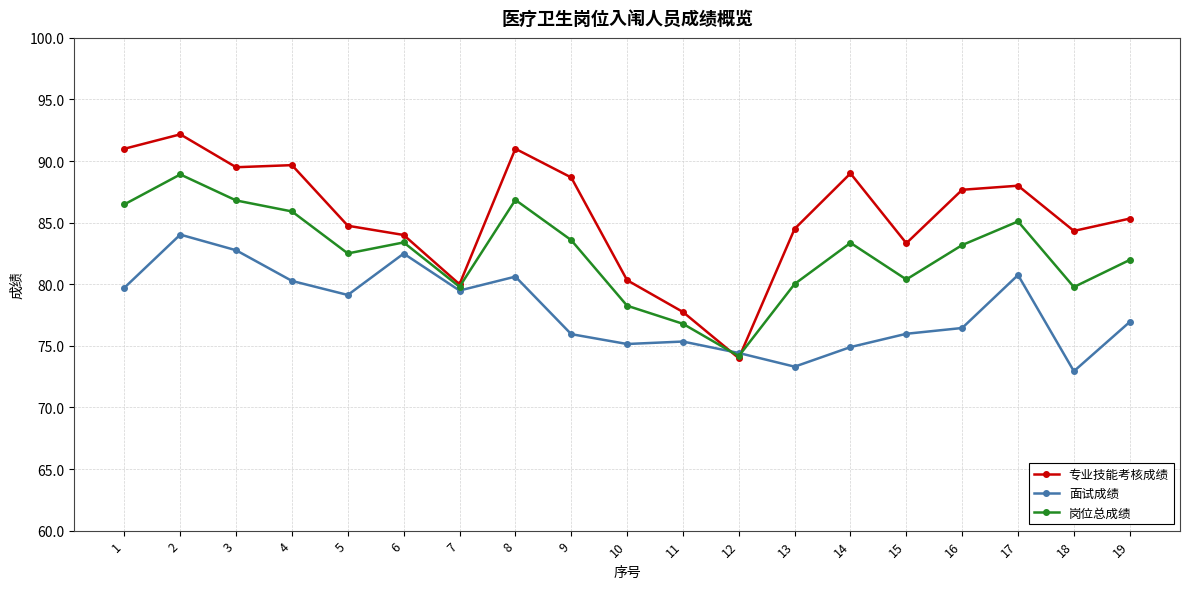

What is the difference between the highest and lowest values at 9?

12.7